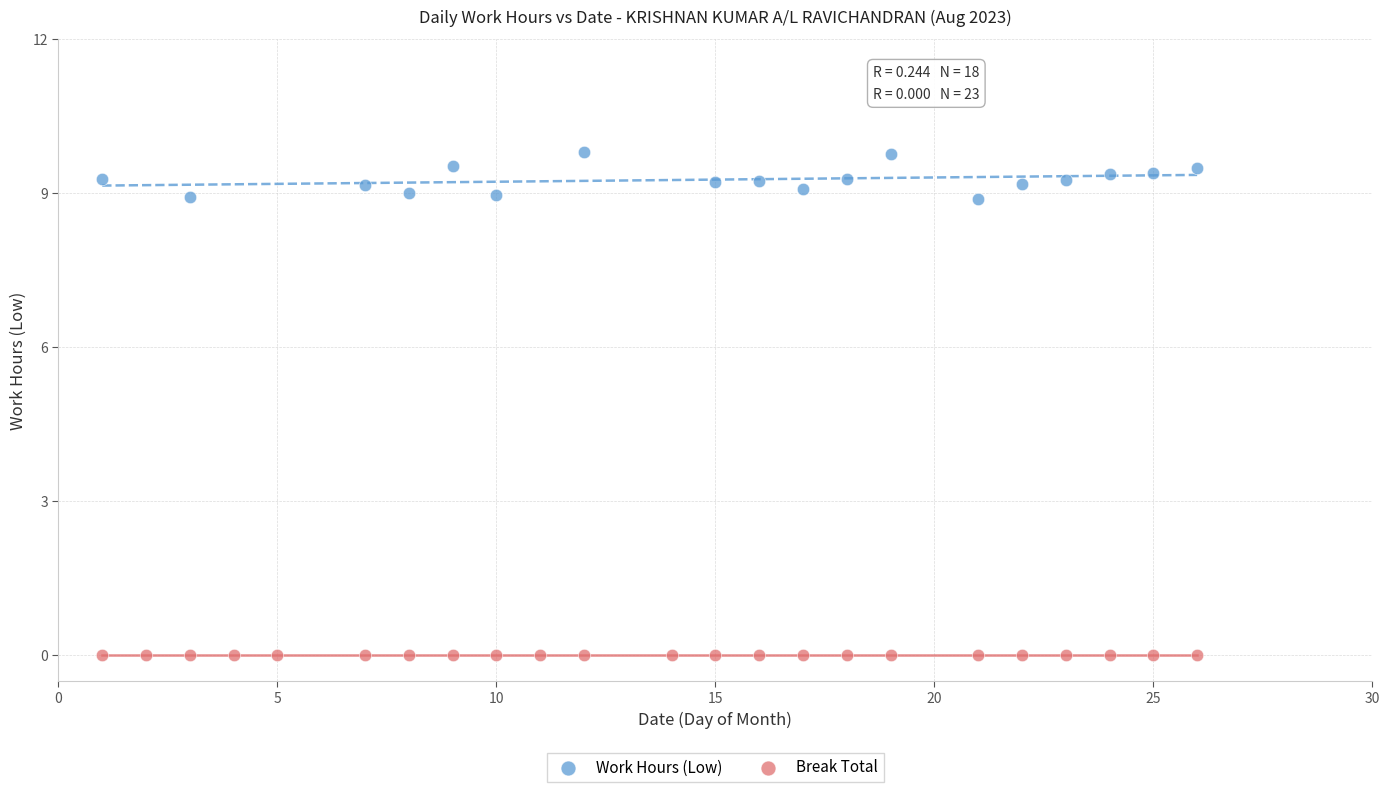

Which series reaches the minimum Y coordinate?

Break Total